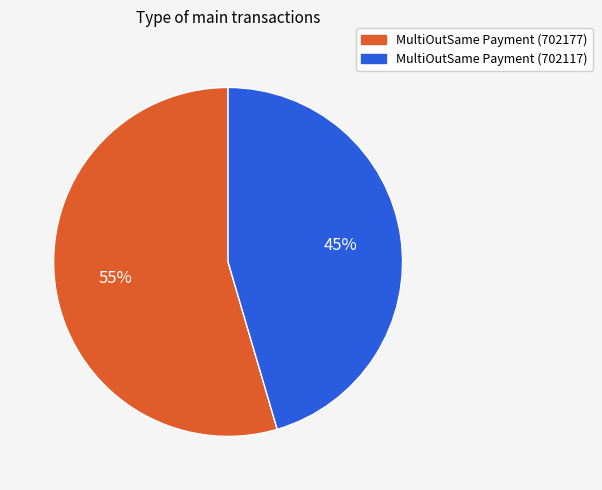

To the nearest percent, what is the average slice percentage?

50%